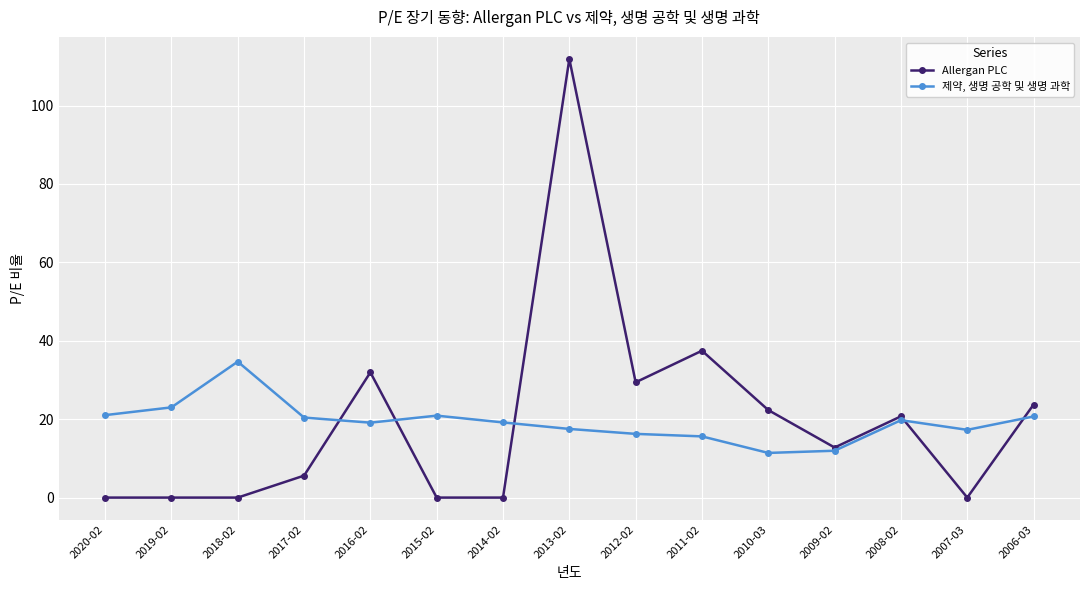

Where is the first local maximum for 제약, 생명 공학 및 생명 과학?

2018-02